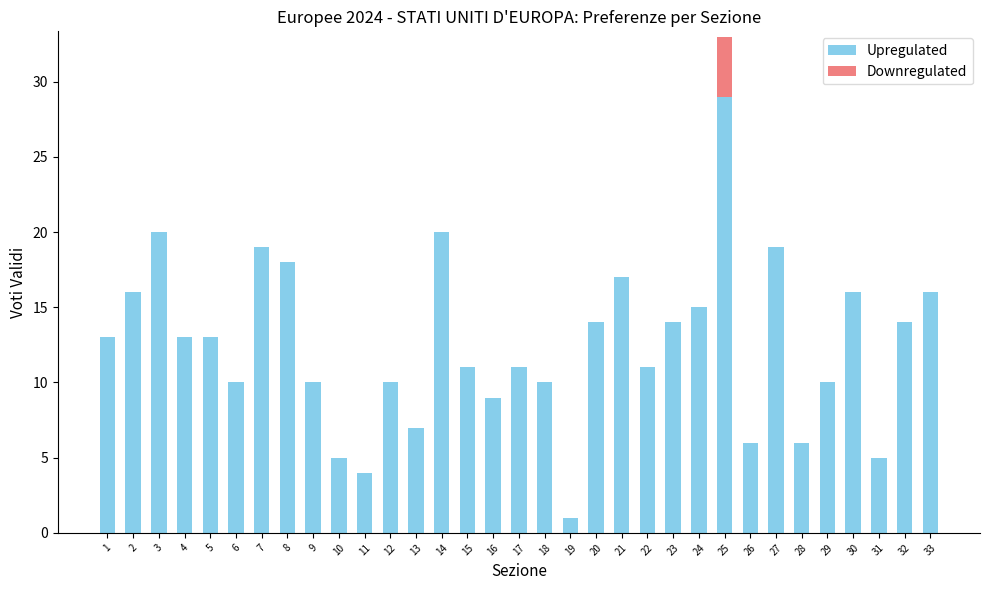

What is the sum of all Upregulated values?

412